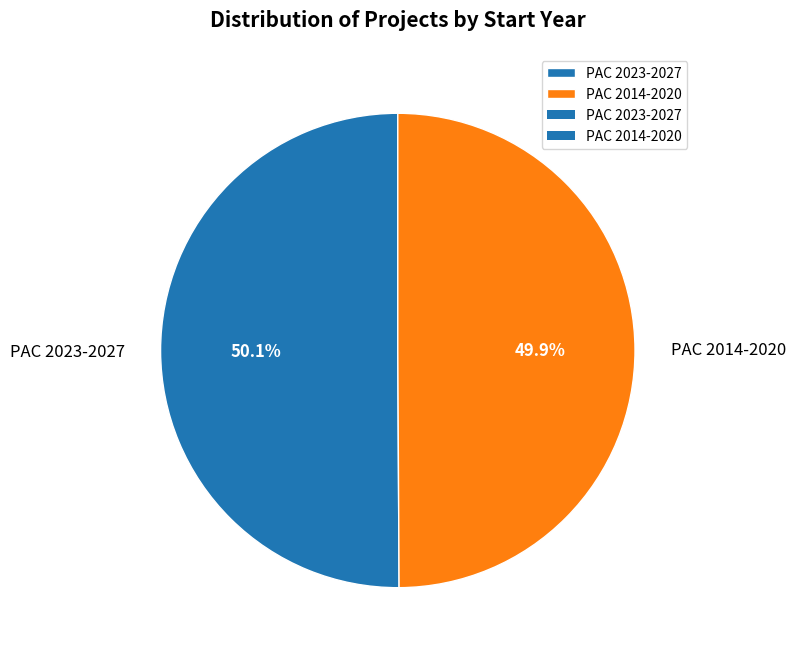

Is the sum of PAC 2014-2020 and PAC 2023-2027 greater than half?

Yes